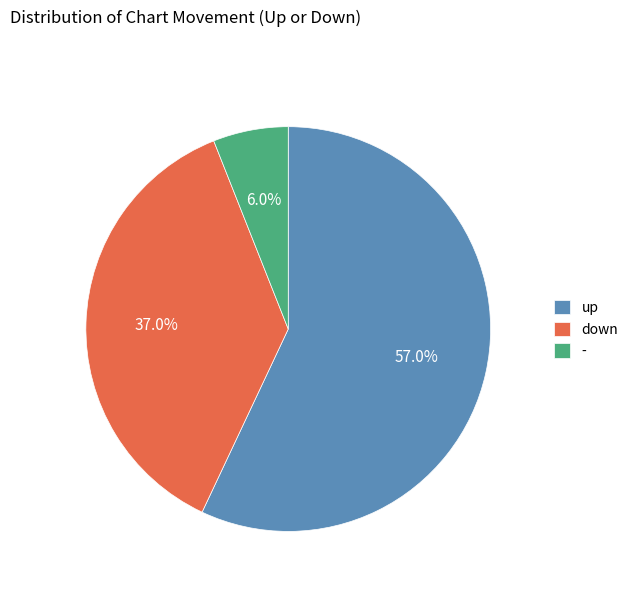

Approximately how many times larger is the value at - compared to down?

0.2